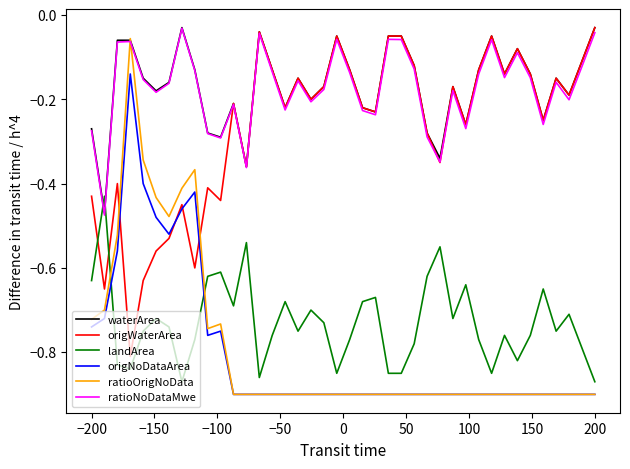

Which series has the largest range (max minus min)?

ratioOrigNoData